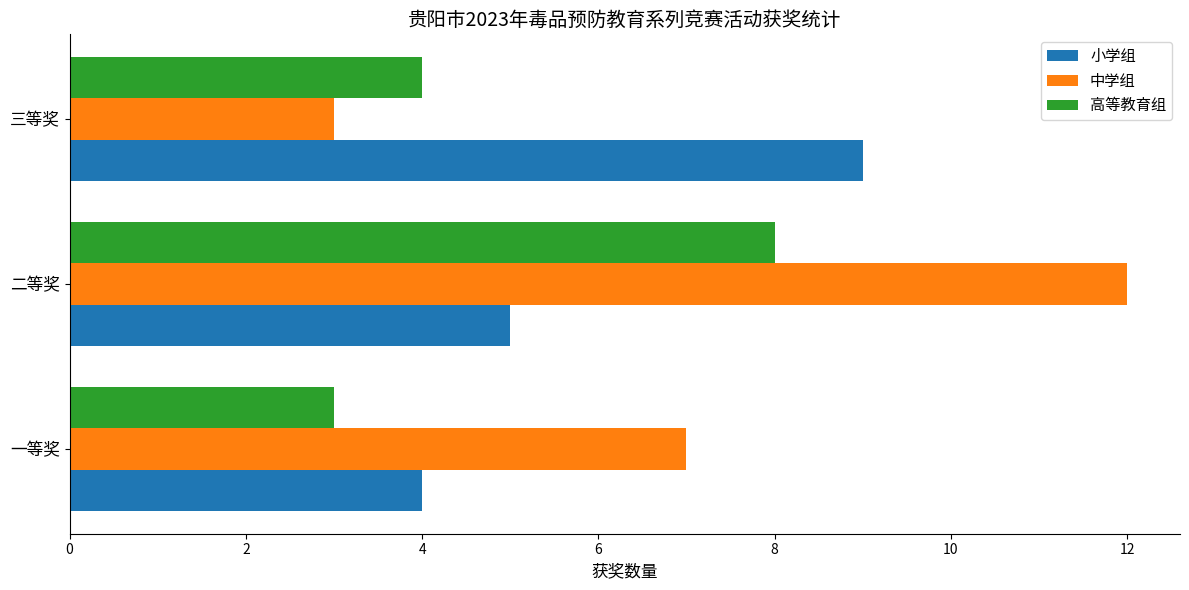

Is the value of 小学组 at 一等奖 greater than the value of 高等教育组 at 一等奖?

Yes